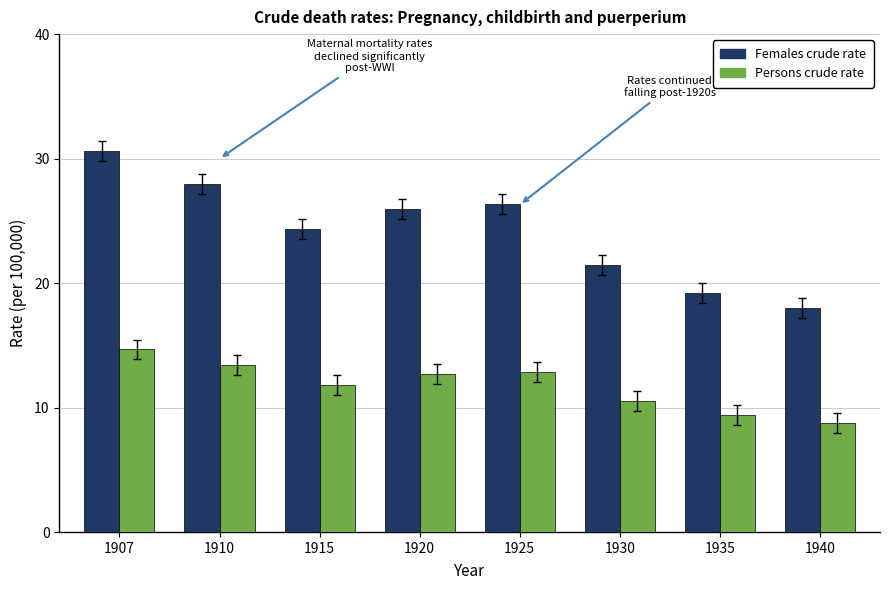

What is the difference between the maximum and second lowest values in the Persons crude rate series?

5.2